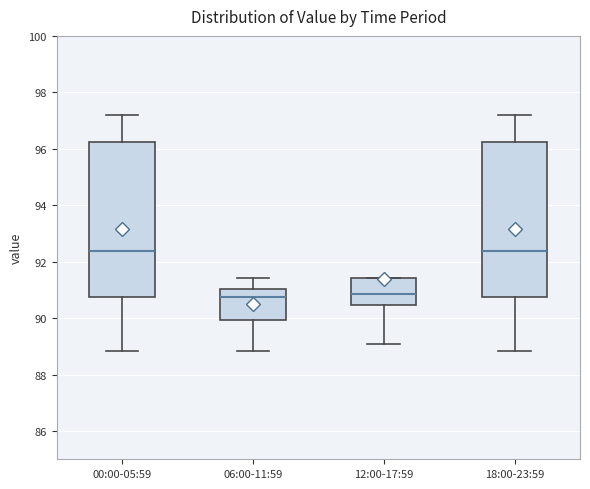

Reading left to right, transcribe this box plot: for each box, give where its median line is, the range the box spans, and where its two whiskers end, as read against the y-axis. The values are not printed on the chart, so give them approximately, as read against the axis.

00:00-05:59: median 92.4, box 90.8 to 96.2, whiskers 88.8 to 97.2
06:00-11:59: median 90.8, box 90.0 to 91.0, whiskers 88.8 to 91.4
12:00-17:59: median 90.8, box 90.4 to 91.4, whiskers 89.0 to 91.4
18:00-23:59: median 92.4, box 90.8 to 96.2, whiskers 88.8 to 97.2